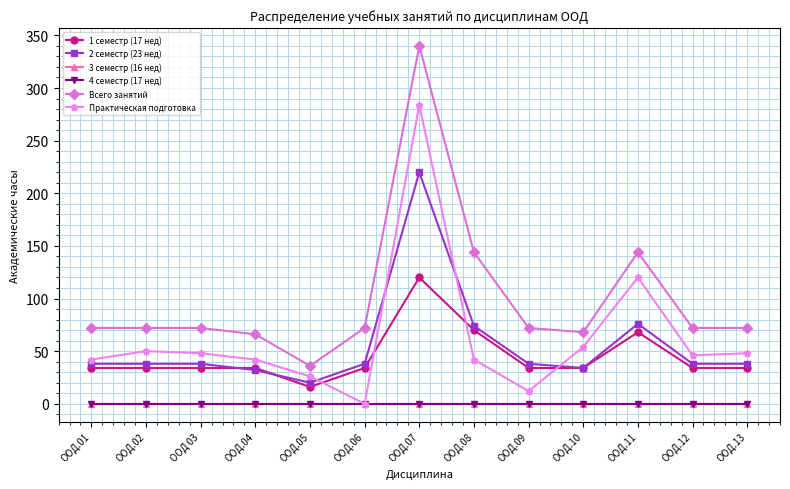

Between ООД.05 and ООД.12, which is larger?

ООД.12